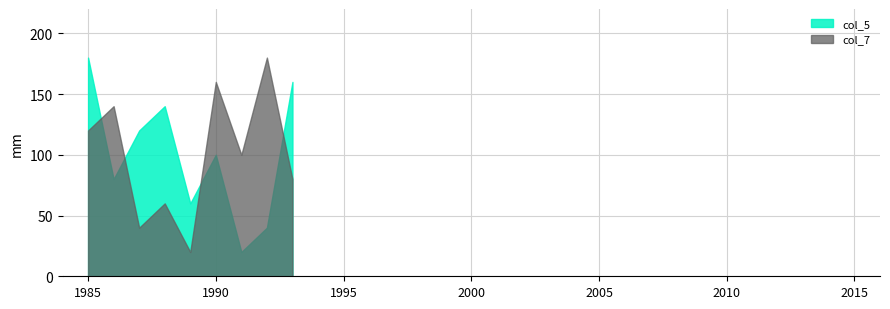

At which category is the sum across all series the highest?

1985